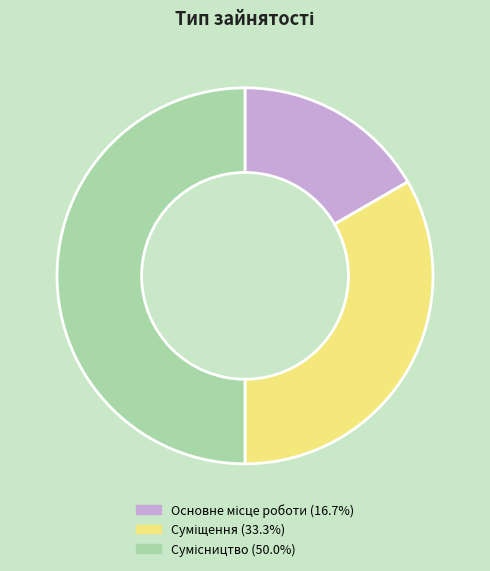

Rank the categories by value from highest to lowest.

Сумісництво, Суміщення, Основне місце роботи